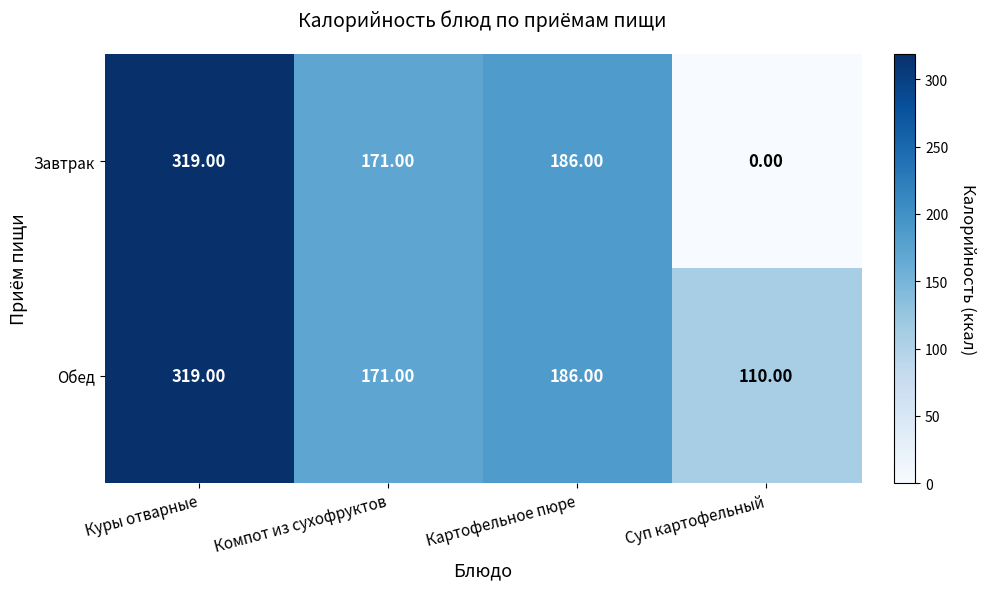

At which label is Обед closest to 214?

Картофельное пюре